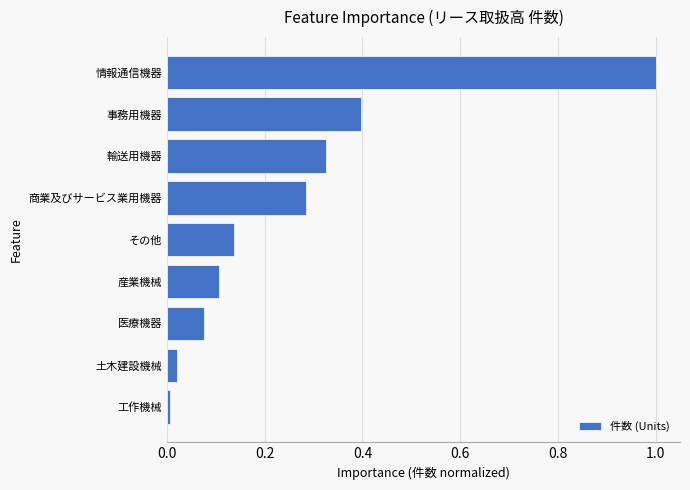

How many data points does each series have?

9